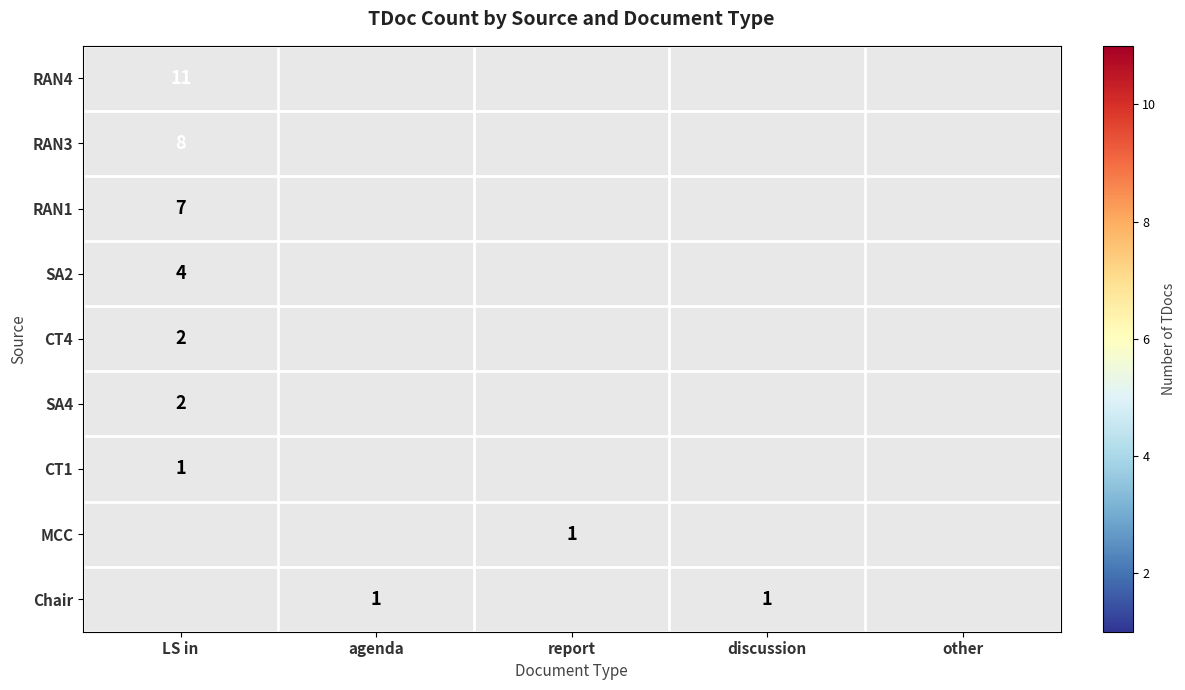

Rank the series by their maximum value, from lowest to highest.

CT1, MCC, Chair, CT4, SA4, SA2, RAN1, RAN3, RAN4